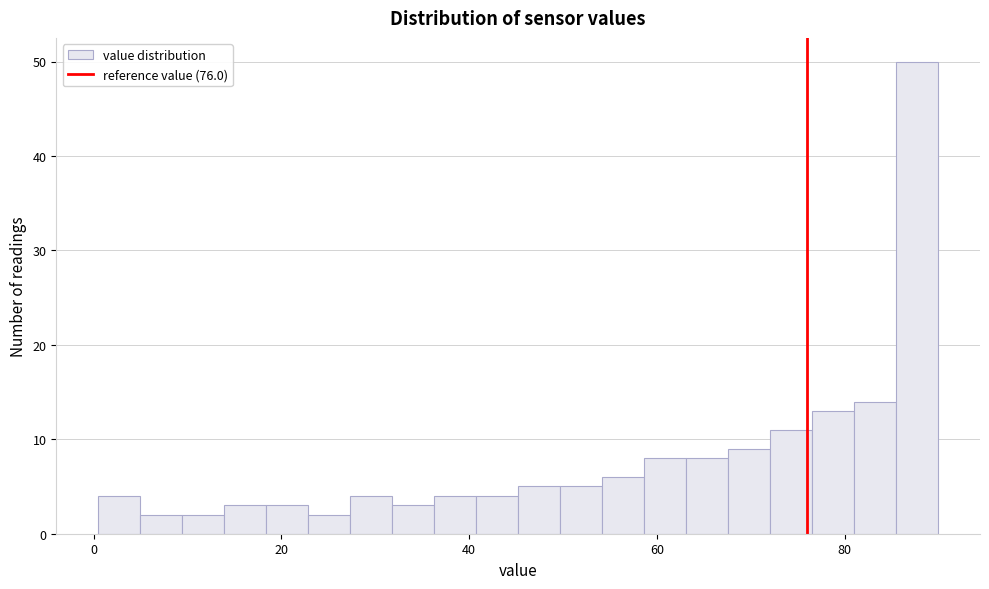

Around what value on the x-axis is the tallest bar? Give the approximate position of its centre, as read against the axis.

88